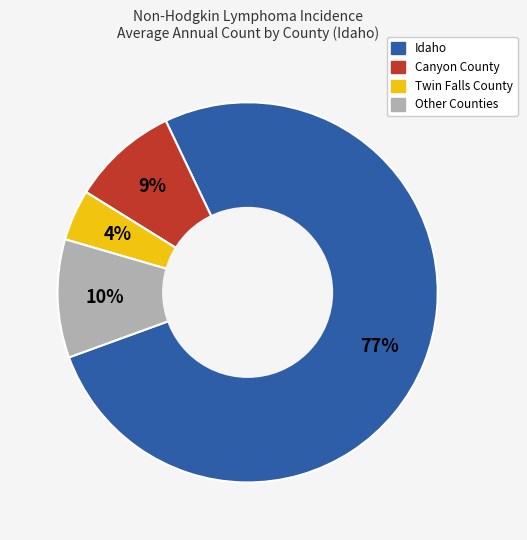

Is there any slice that represents more than half of the pie?

Yes